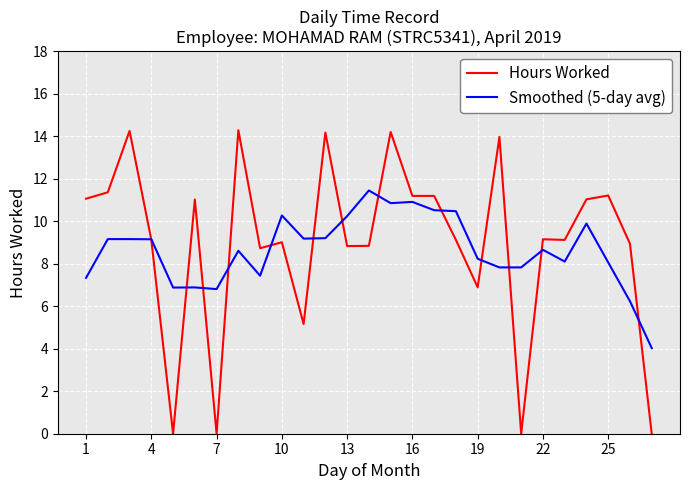

List the series in order of their peak value, lowest first.

Smoothed (5-day avg), Hours Worked